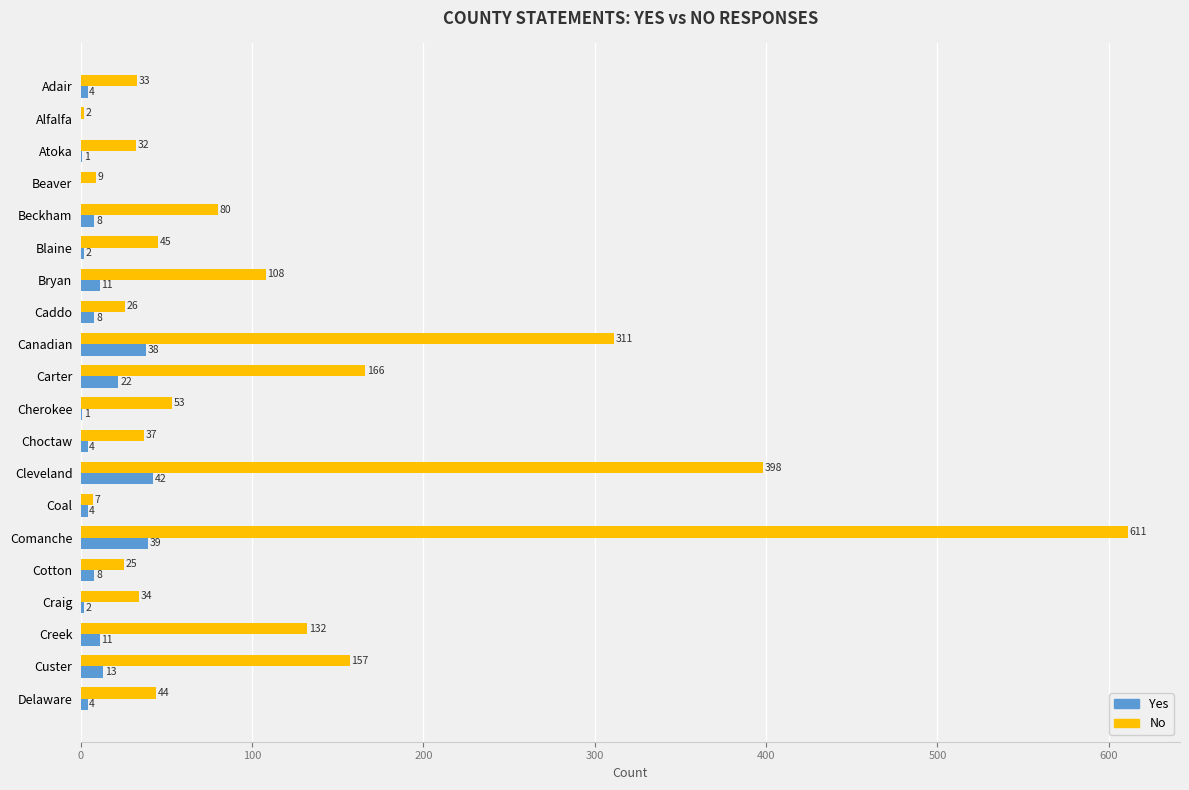

What is the maximum value shown in the chart?

611